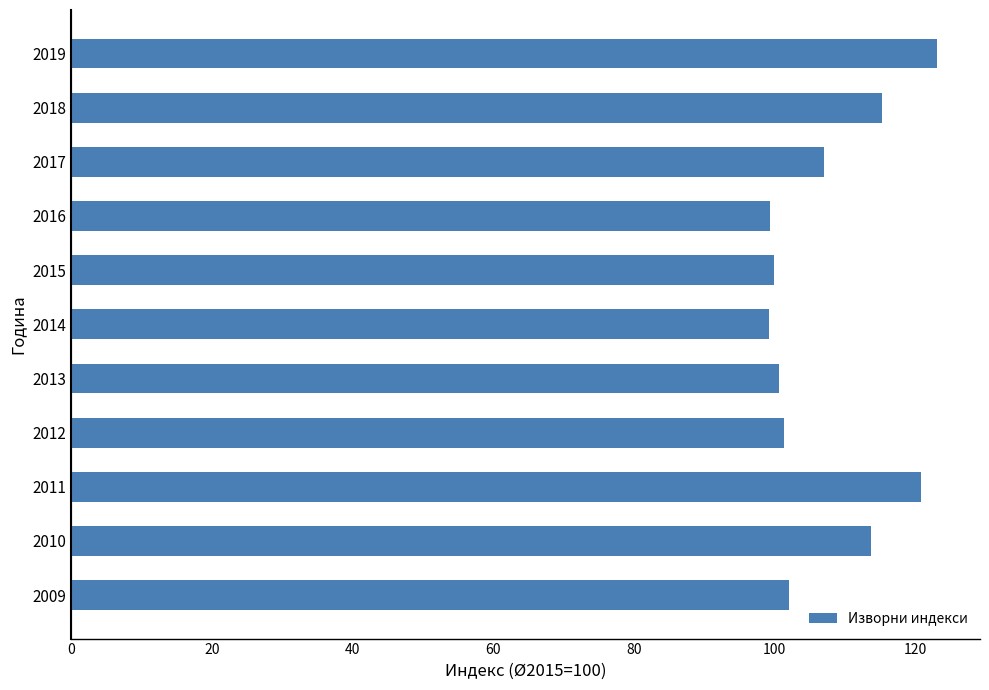

What is the difference between the values at 2017 and 2014?

7.8